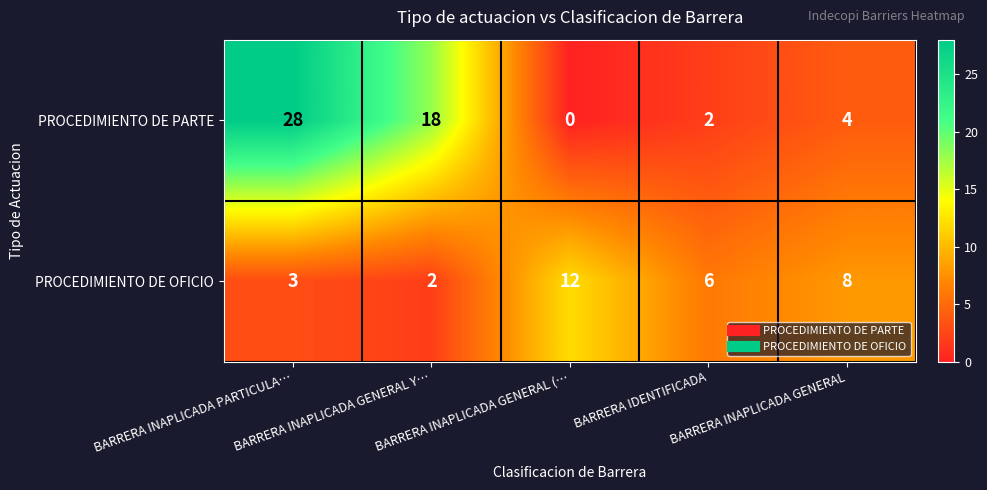

At how many categories does at least one series exceed 1?

5